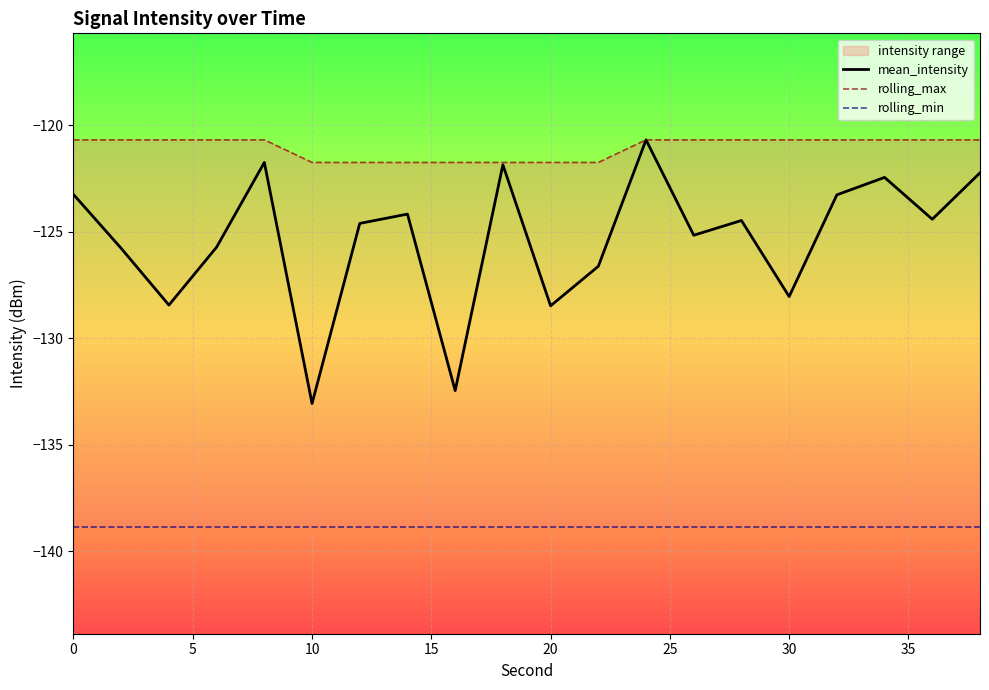

True or false: rolling_min has more than 0 points higher than both neighbors.

False